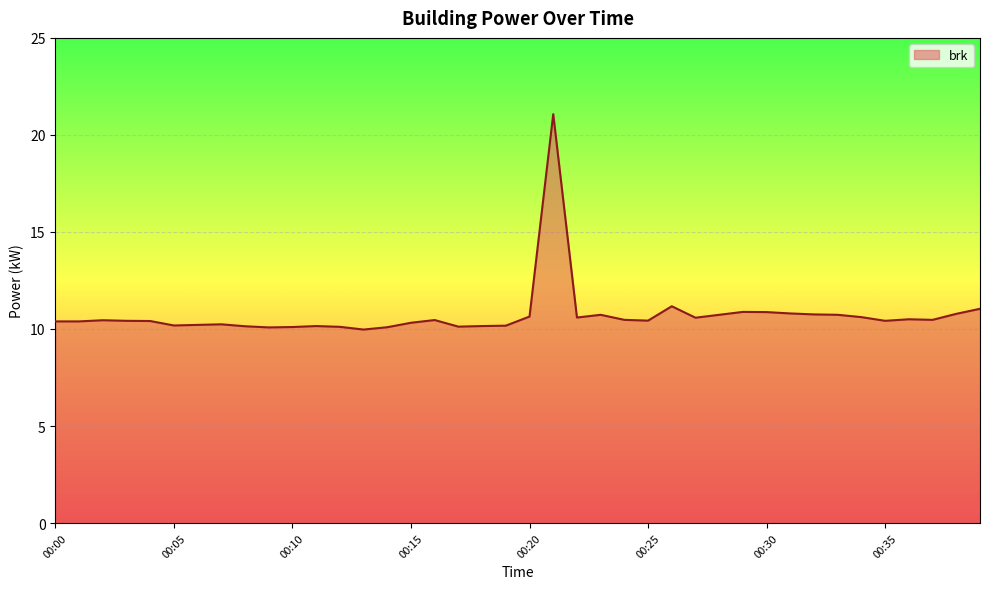

What is the smallest value displayed?

10.0